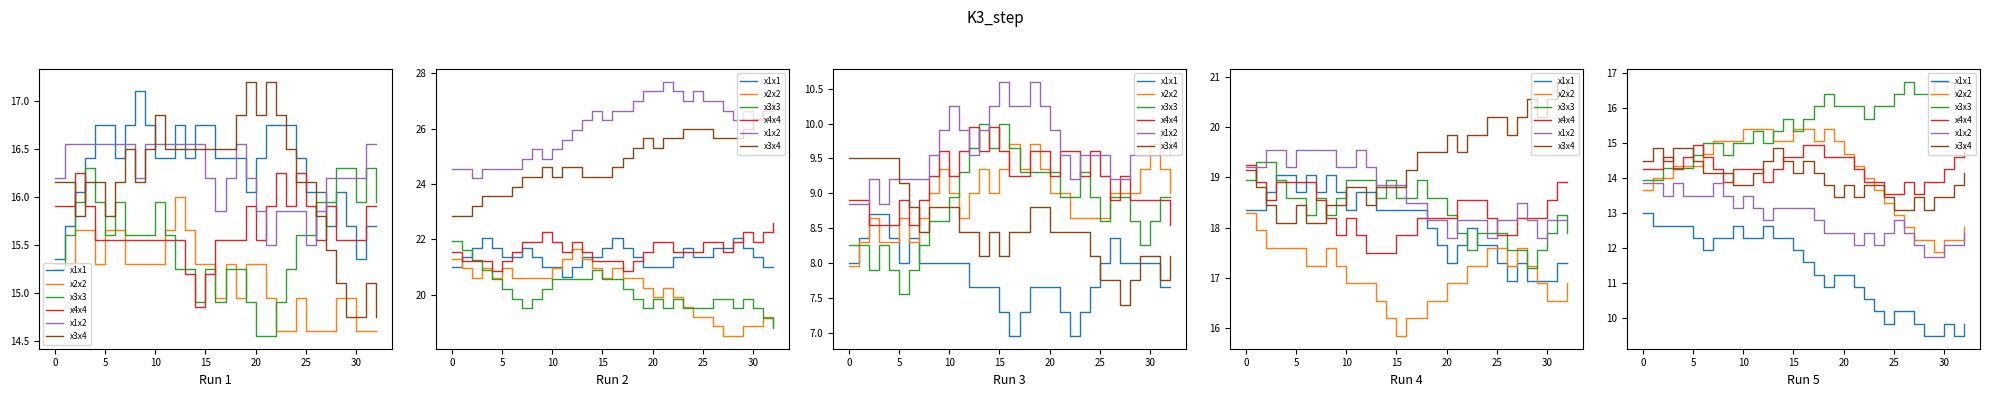

What is the label of the 15th point from the left?

14